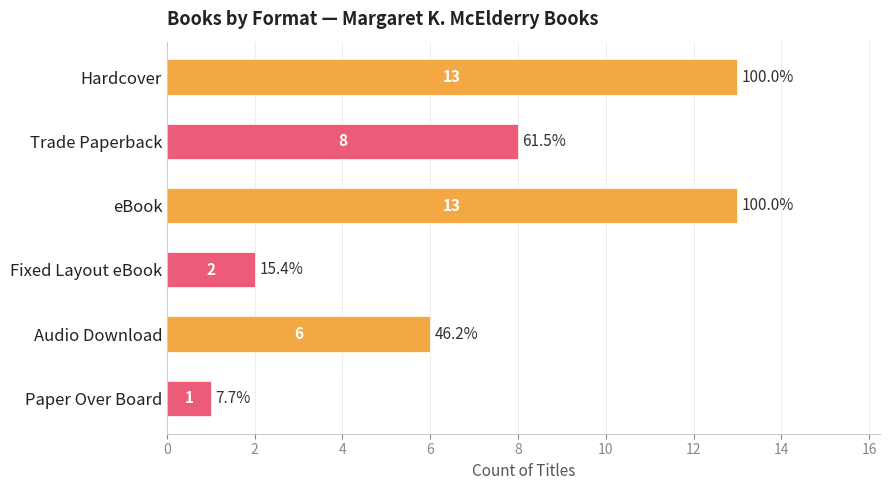

What is the label of the 2nd bar from the bottom?

Audio Download